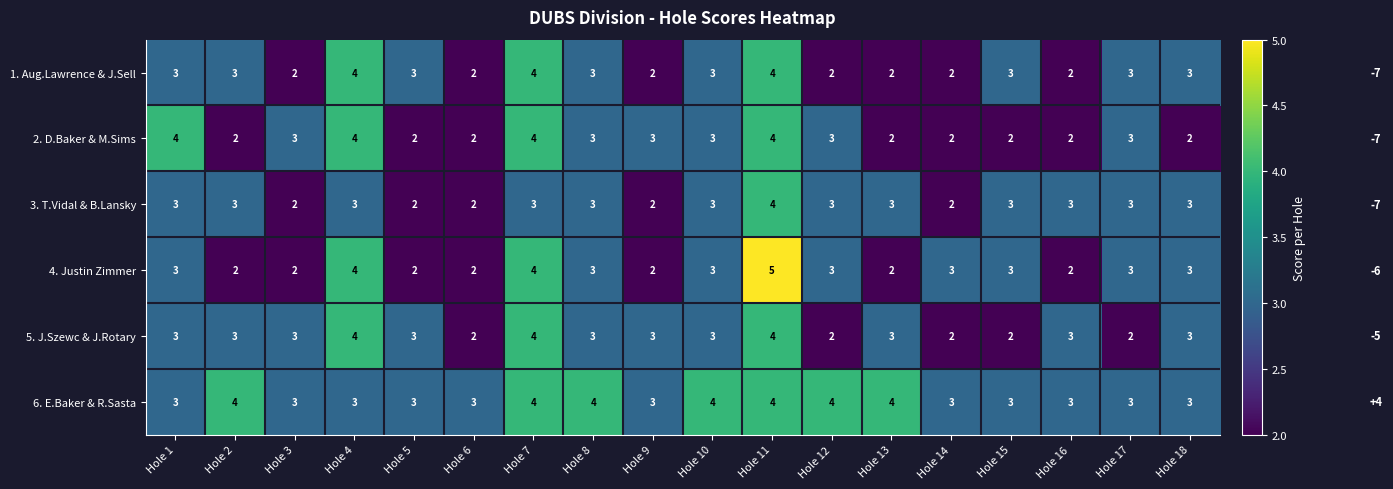

Count the 3. T.Vidal & B.Lansky values in the range 2 to 3.

17